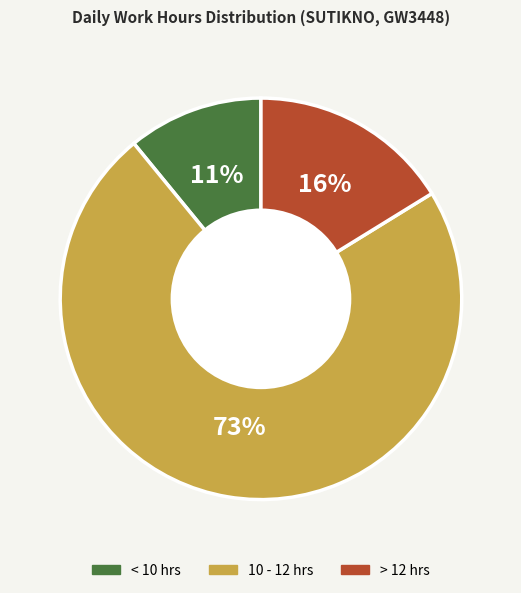

To the nearest percent, what is the difference between the largest and smallest slice percentages?

62%